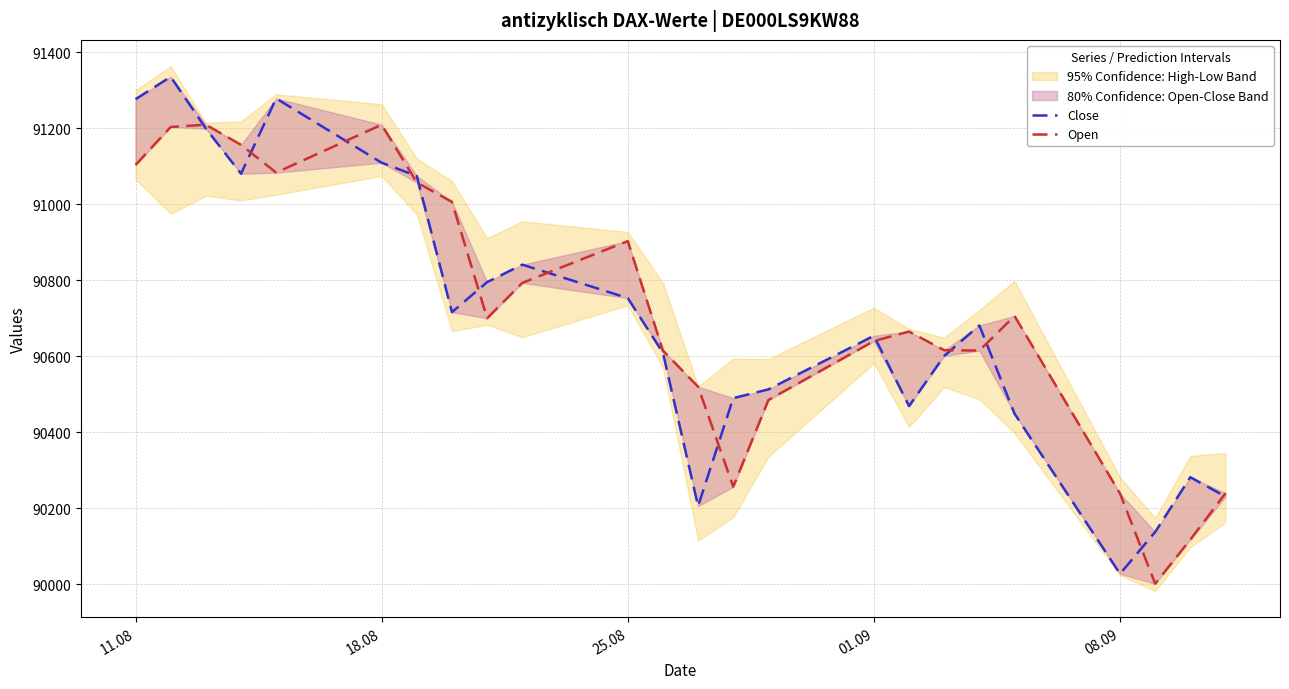

At 08.09, list the series in order from largest to smallest.

Close, Open